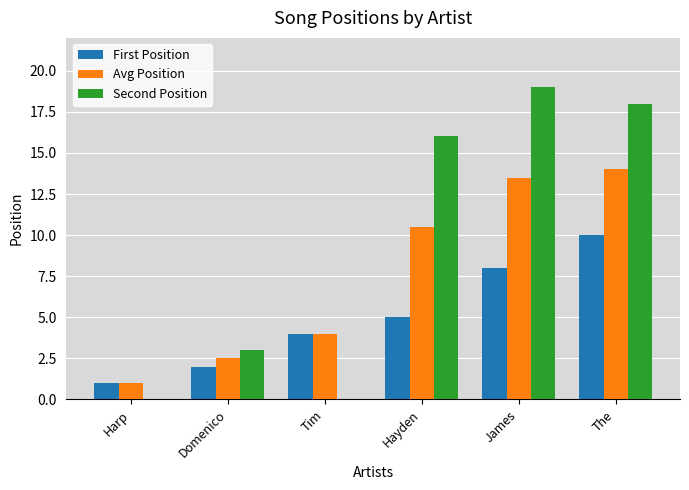

The Avg Position series shows 4.0 at Tim. True or false?

True